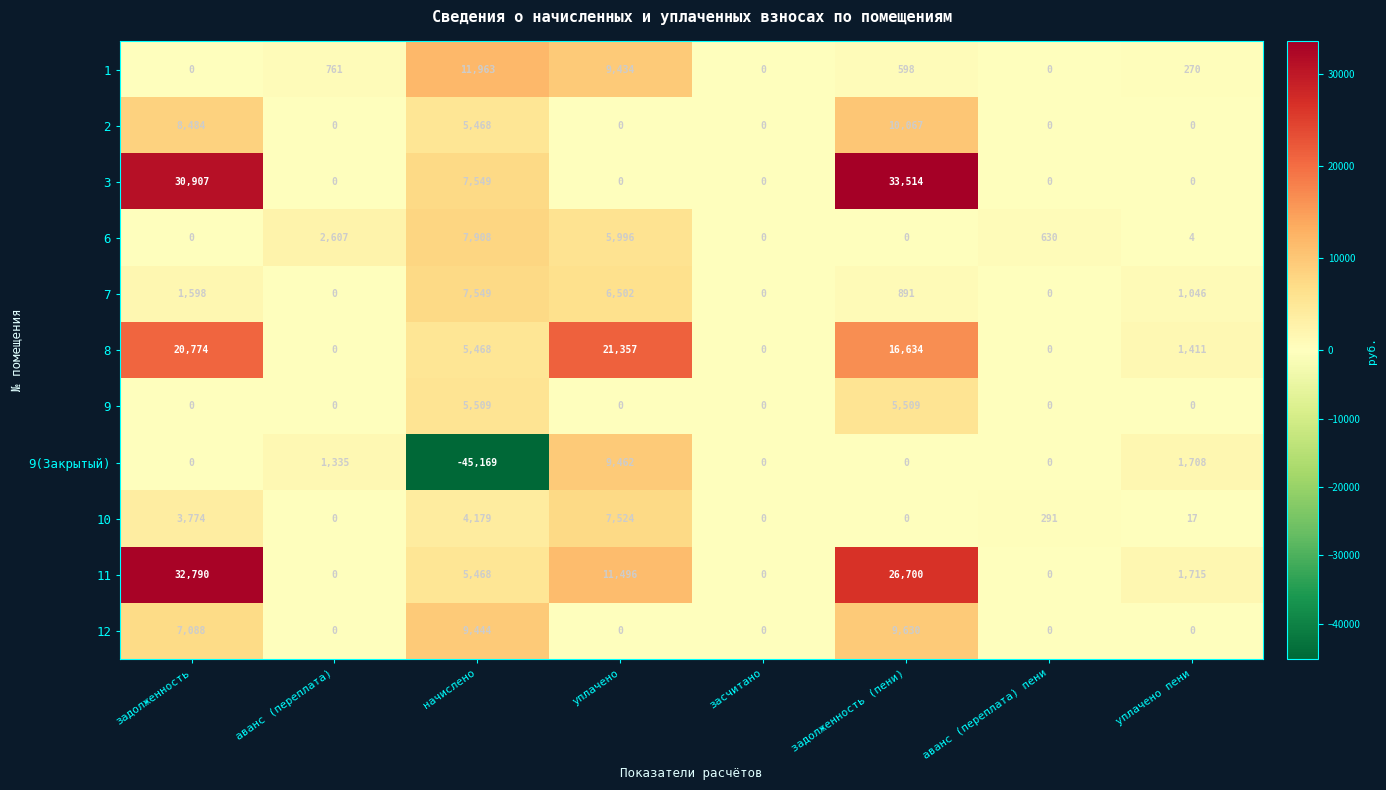

What is the total value across all series at аванс (переплата)?

4703